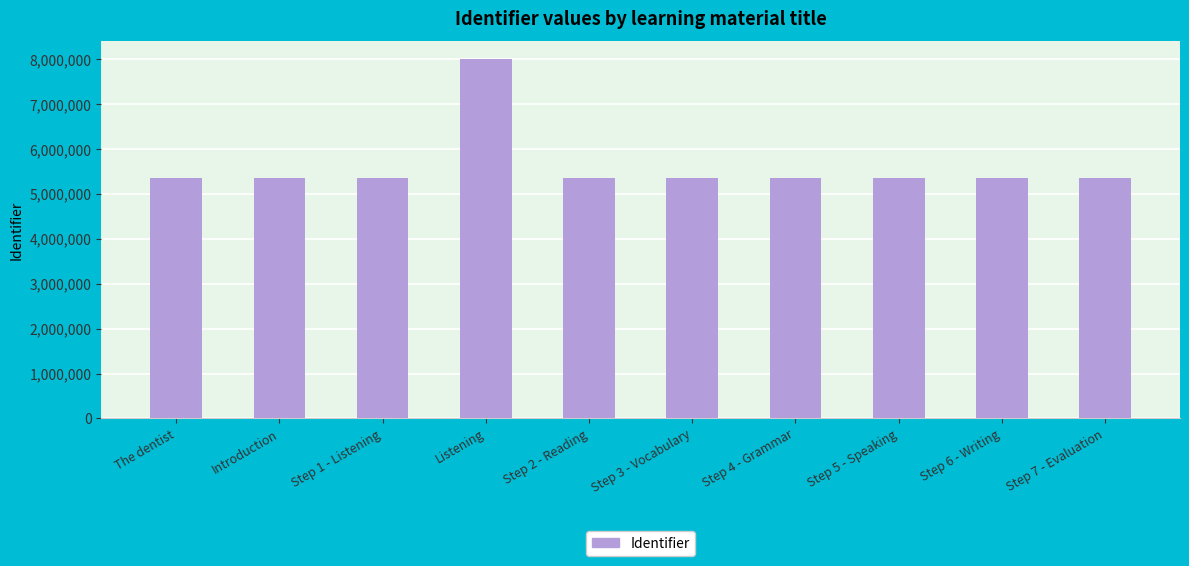

What is the smallest value displayed?

5351102